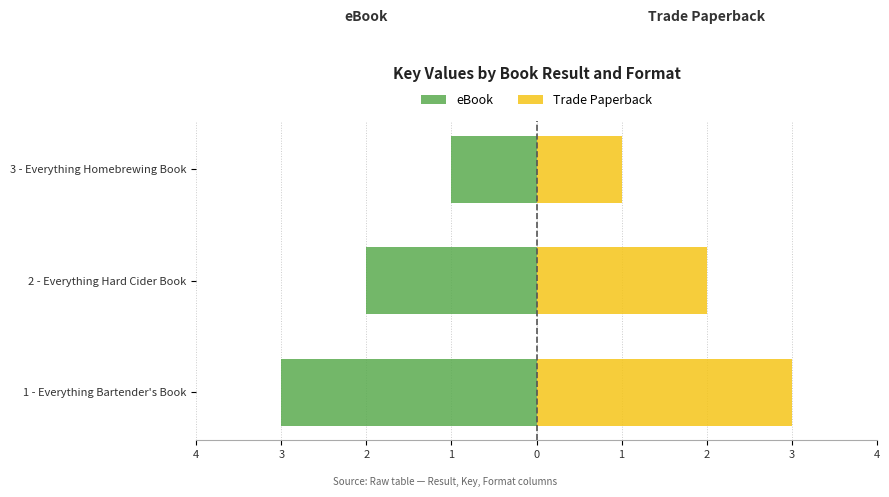

Which series has the largest range (max minus min)?

eBook